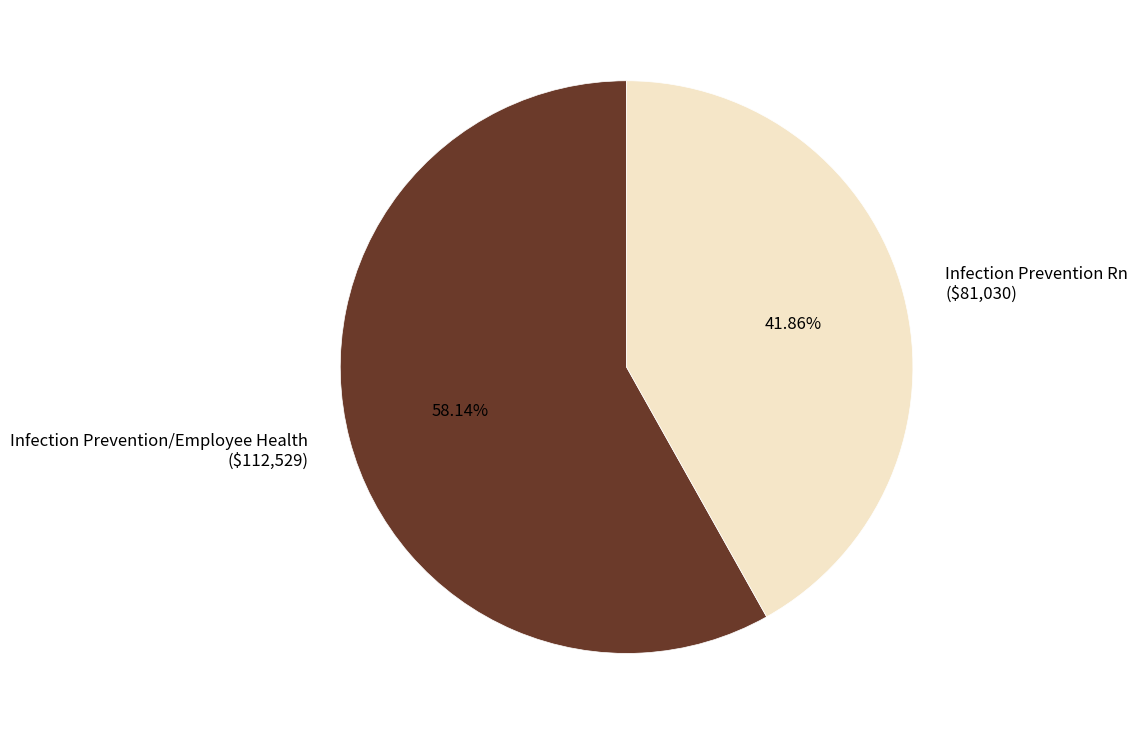

To the nearest percent, what is the combined percentage of Infection Prevention Rn and Infection Prevention/Employee Health?

100%